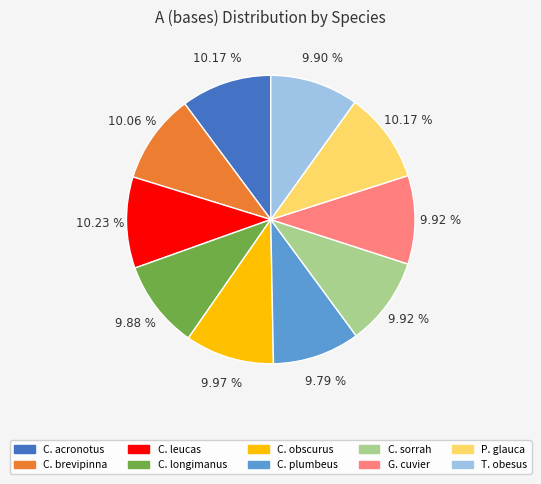

Does any single category account for the majority?

No